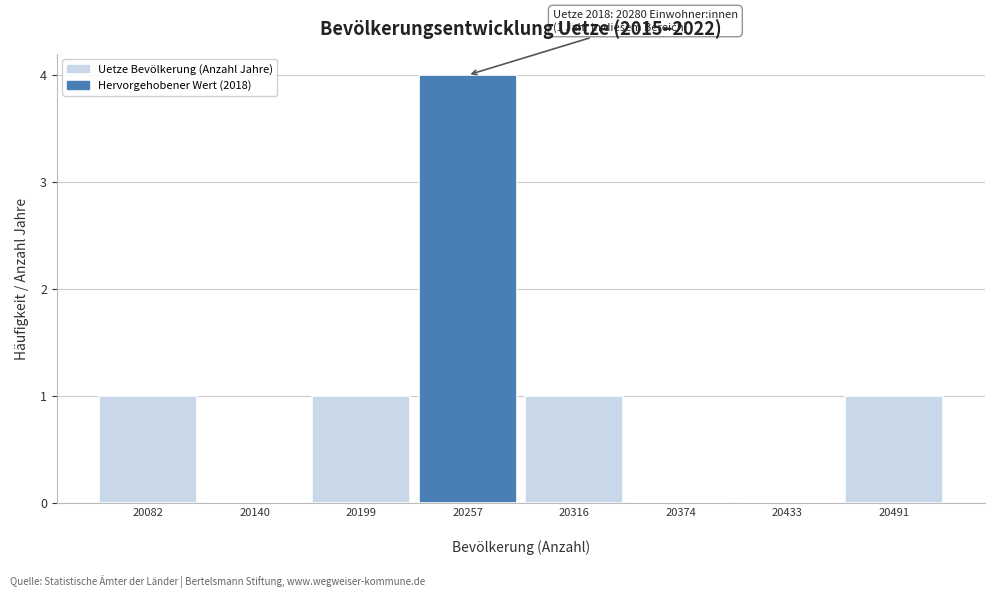

Over which range of the x-axis is the bar tallest?

20230 to 20290